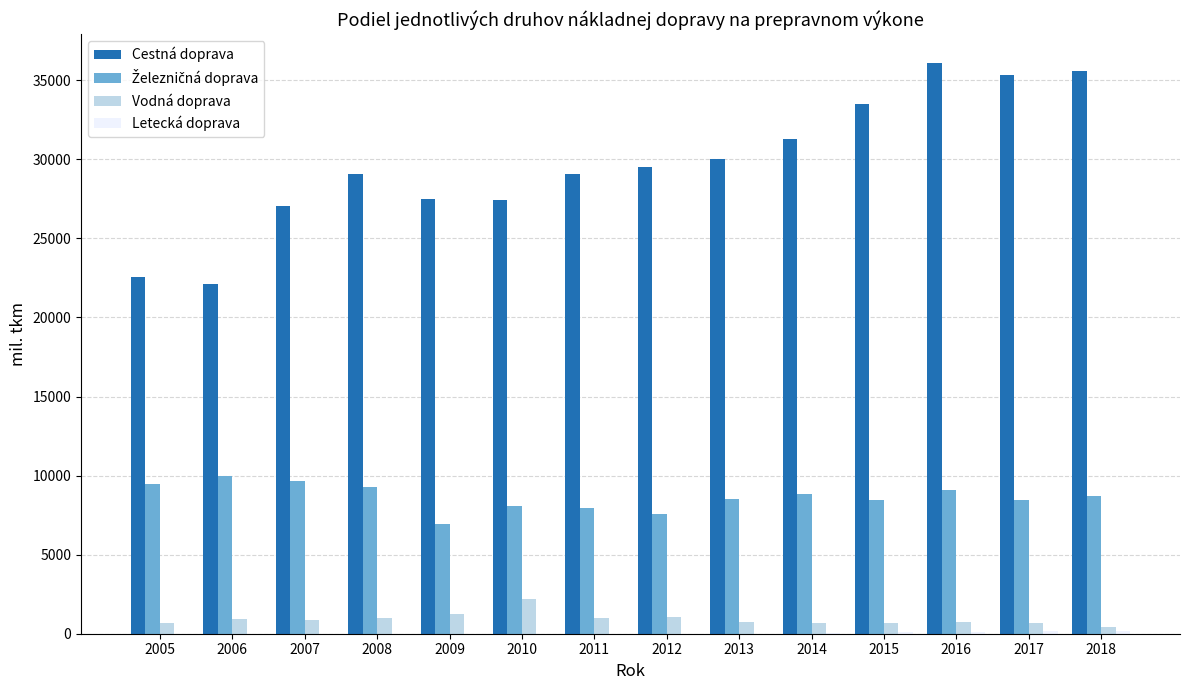

The Cestná doprava series shows 48637.8 at 2013. True or false?

False